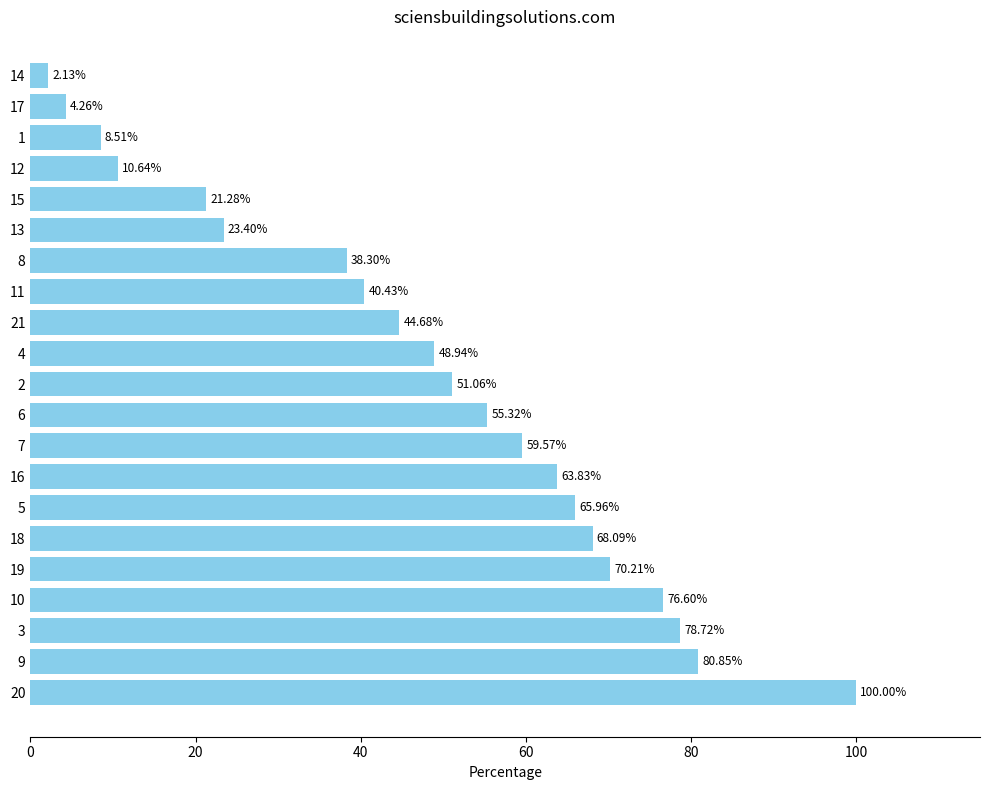

Rank the categories by value from lowest to highest.

14, 17, 1, 12, 15, 13, 8, 11, 21, 4, 2, 6, 7, 16, 5, 18, 19, 10, 3, 9, 20